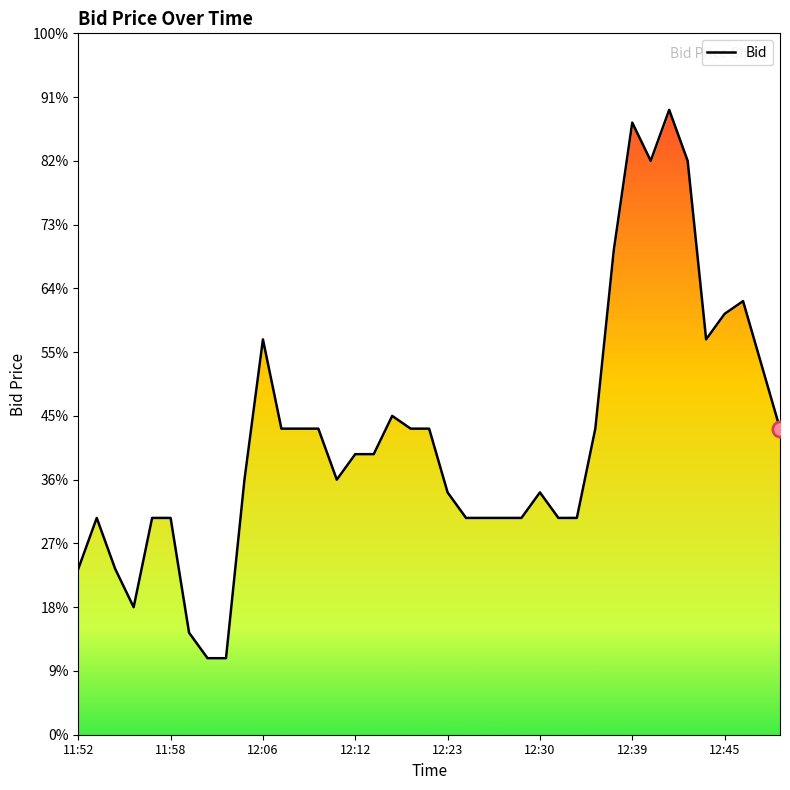

At which label is the value closest to 303?

12:45